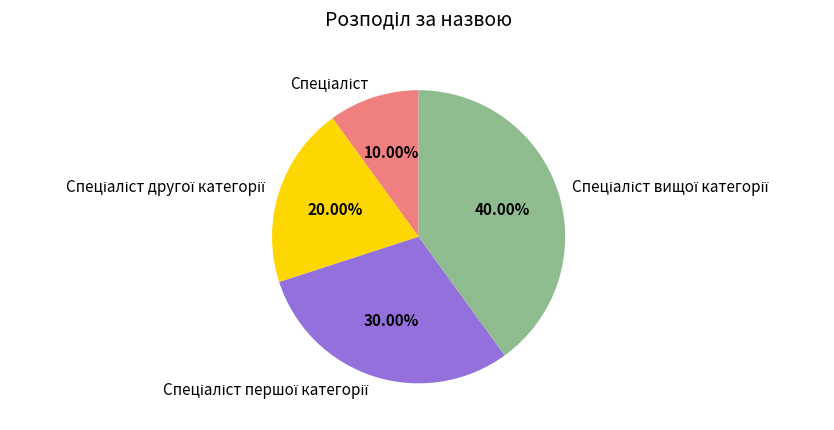

Is there any slice that represents more than half of the pie?

No